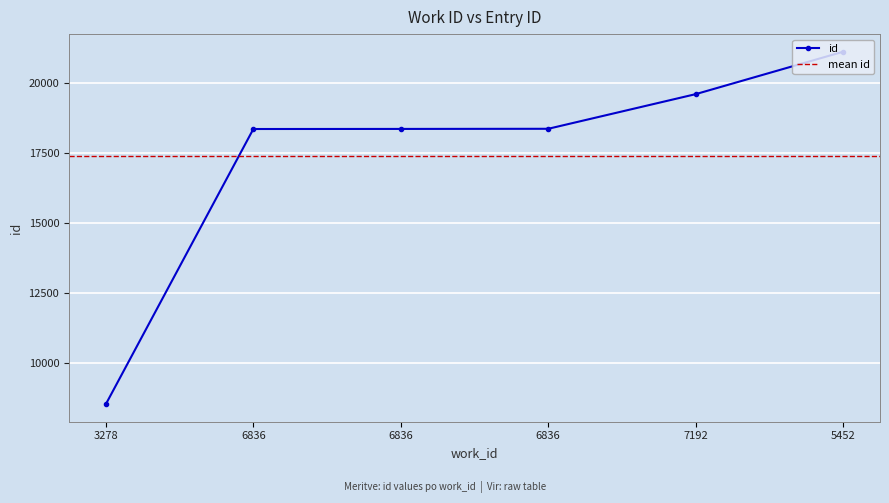

Reading left to right, extract all data points from this chart.

8539	18353	18356	18361	19597	21110